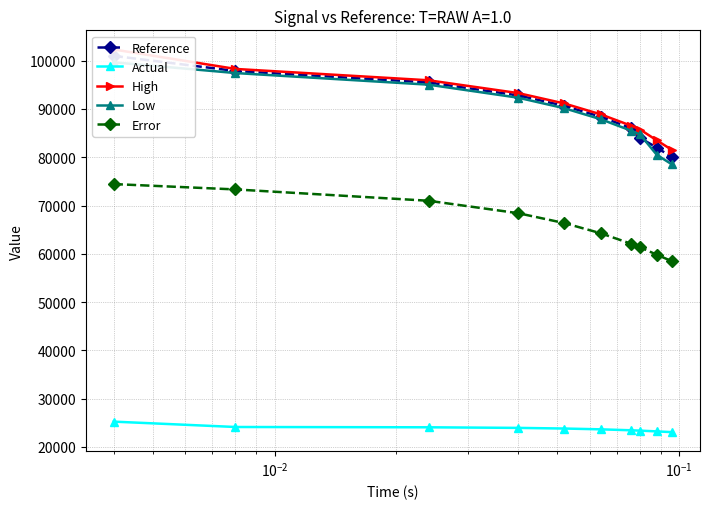

What is the value of the Error point at the 4th from the left?

68407.7